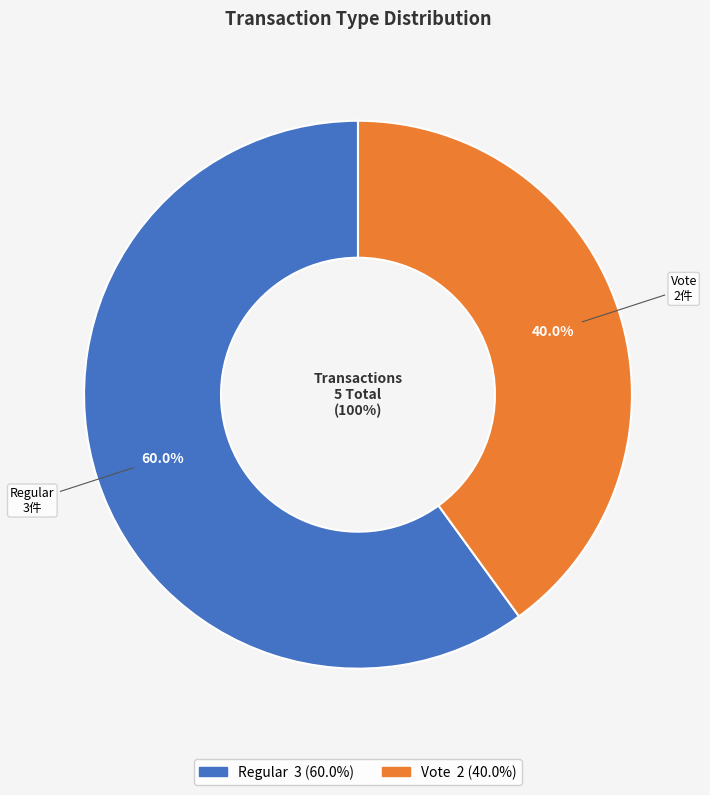

True or false: Regular accounts for 74% of the total.

False